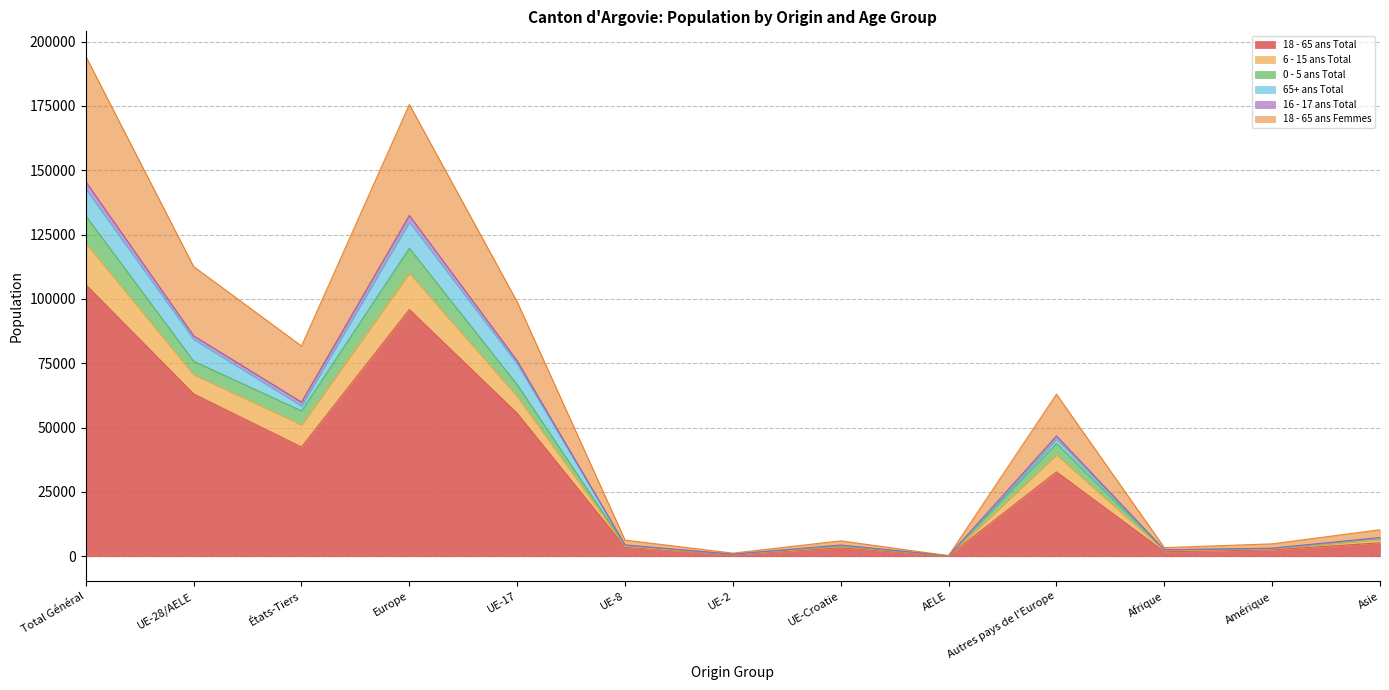

Does the chart display data point markers on the line(s)?

No